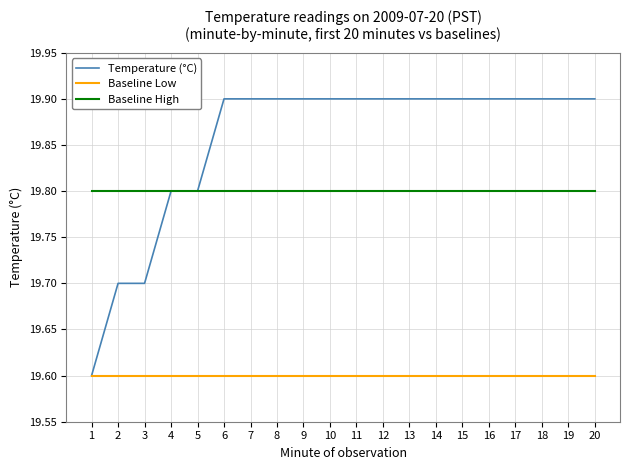

What is the sum of the Baseline High values at 1 and 19?

39.6